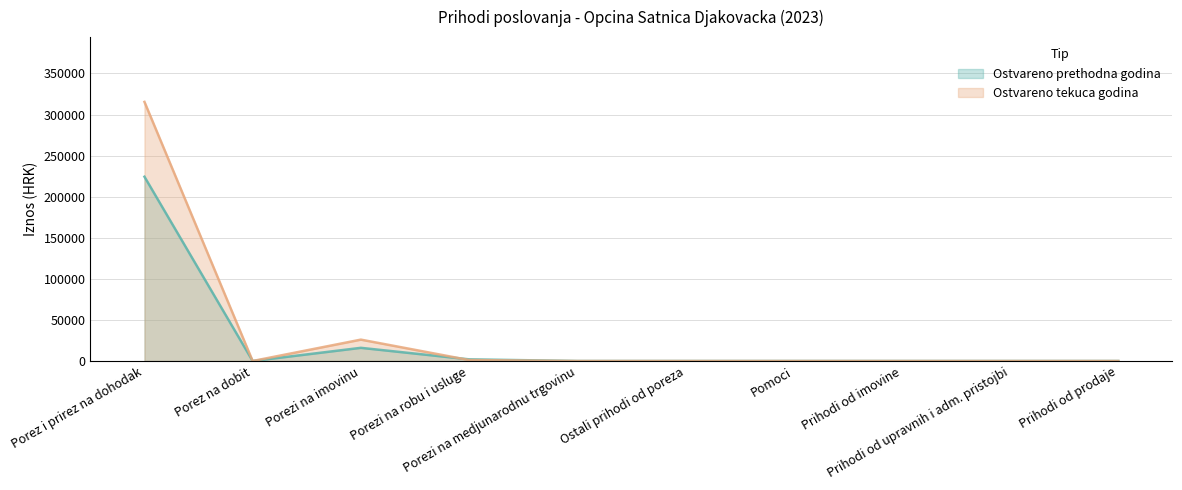

How many interior local peaks does the Ostvareno tekuca godina series have?

1